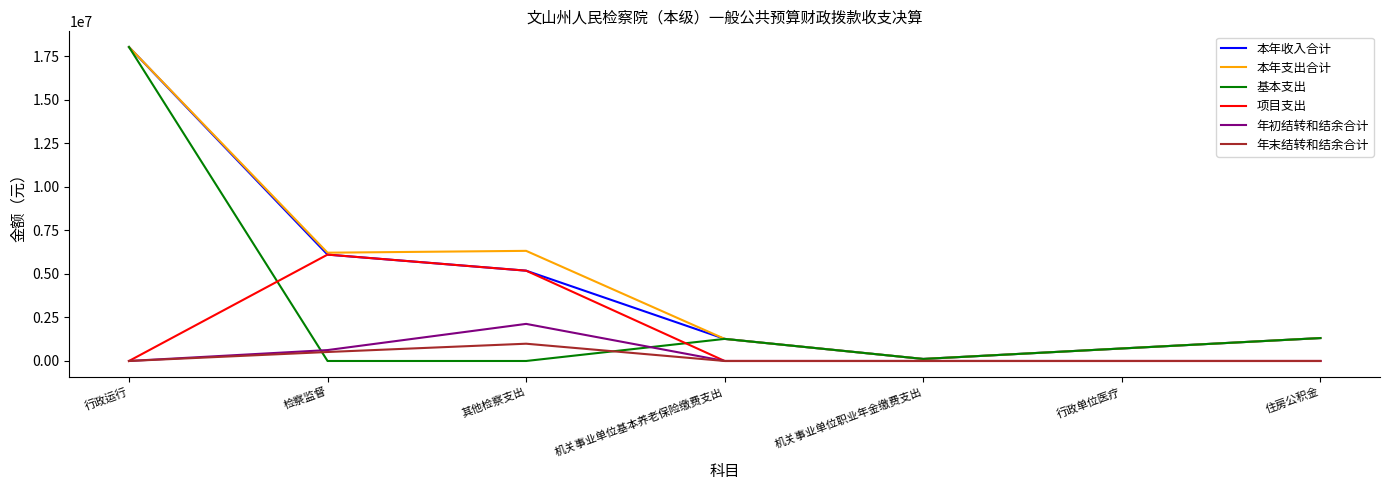

How many values in the 本年支出合计 series are below 1316200?

3